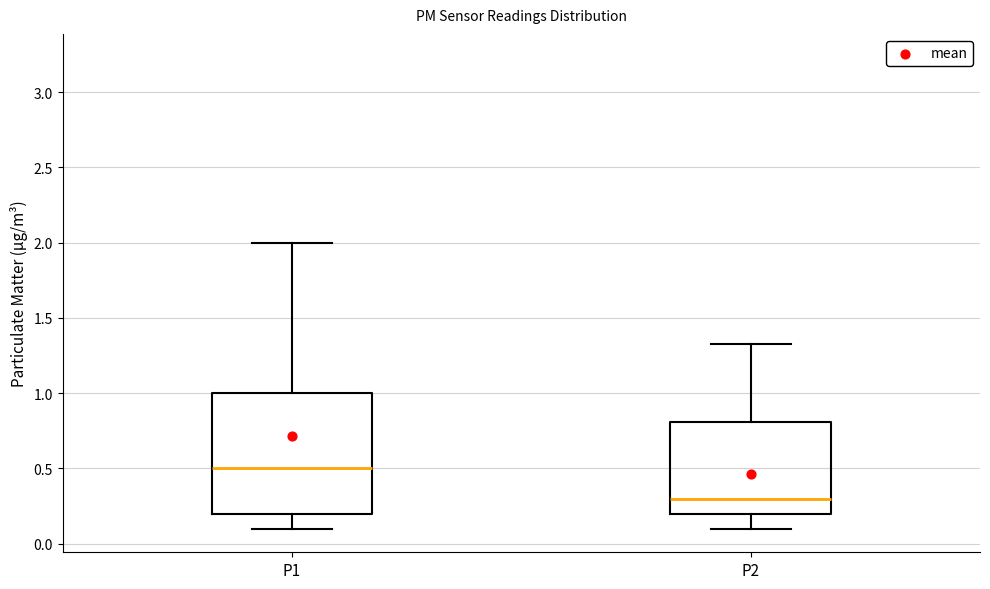

Which box has the lowest median line?

P2